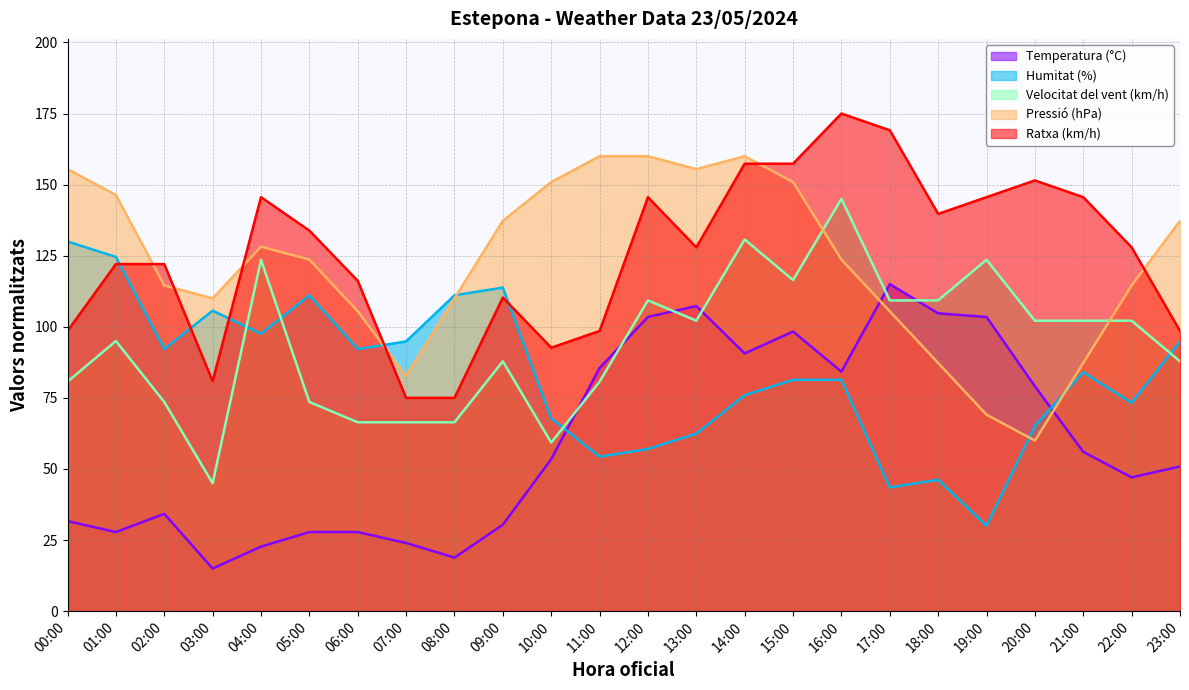

Is it true that Temperatura (°C) equals 34.2 at 02:00?

True